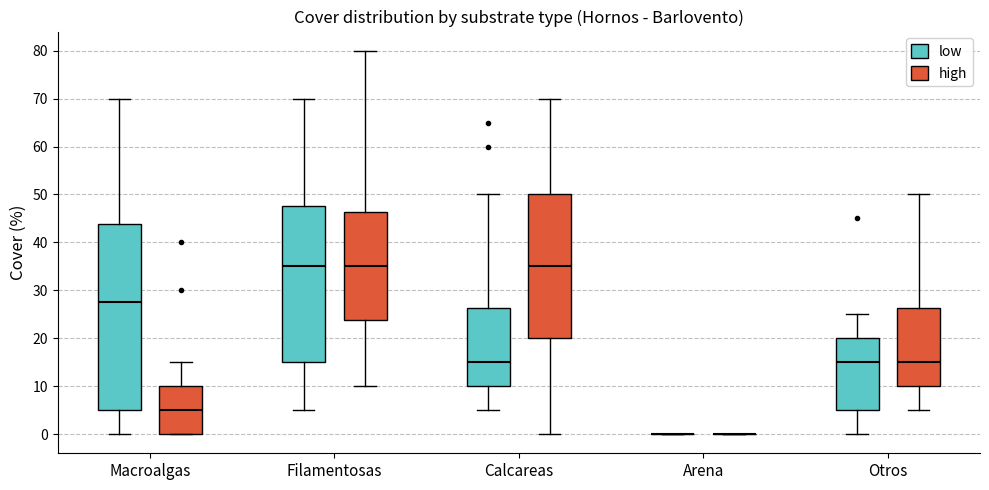

Reading left to right, transcribe this box plot: for each box, give where its median line is, the range the box spans, and where its two whiskers end, as read against the y-axis. The values are not printed on the chart, so give them approximately, as read against the axis.

Macroalgas (low): median 28, box 5 to 44, whiskers 0 to 70
Macroalgas (high): median 5, box 0 to 10, whiskers 0 to 15
Filamentosas (low): median 35, box 15 to 48, whiskers 5 to 70
Filamentosas (high): median 35, box 24 to 46, whiskers 10 to 80
Calcareas (low): median 15, box 10 to 26, whiskers 5 to 50
Calcareas (high): median 35, box 20 to 50, whiskers 0 to 70
Arena (low): box collapsed to a line at 0, whiskers 0 to 0
Arena (high): box collapsed to a line at 0, whiskers 0 to 0
Otros (low): median 15, box 5 to 20, whiskers 0 to 25
Otros (high): median 15, box 10 to 26, whiskers 5 to 50